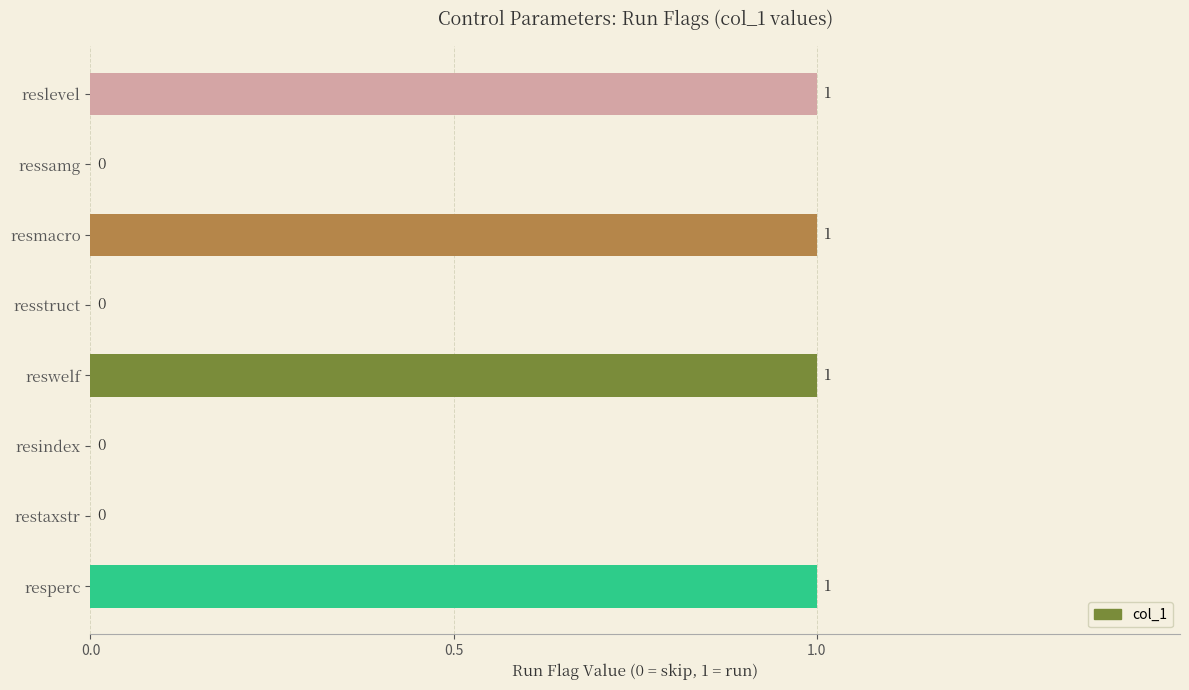

What is the ratio of the value at resmacro to the value at reswelf?

1.0